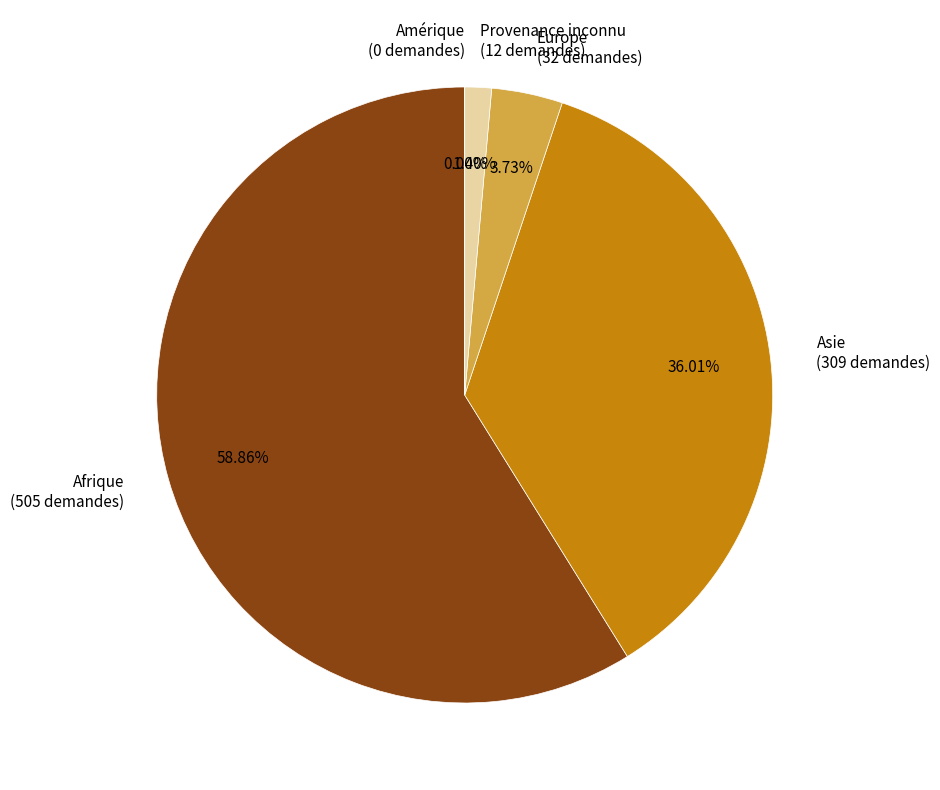

How many segments does this pie chart have?

5